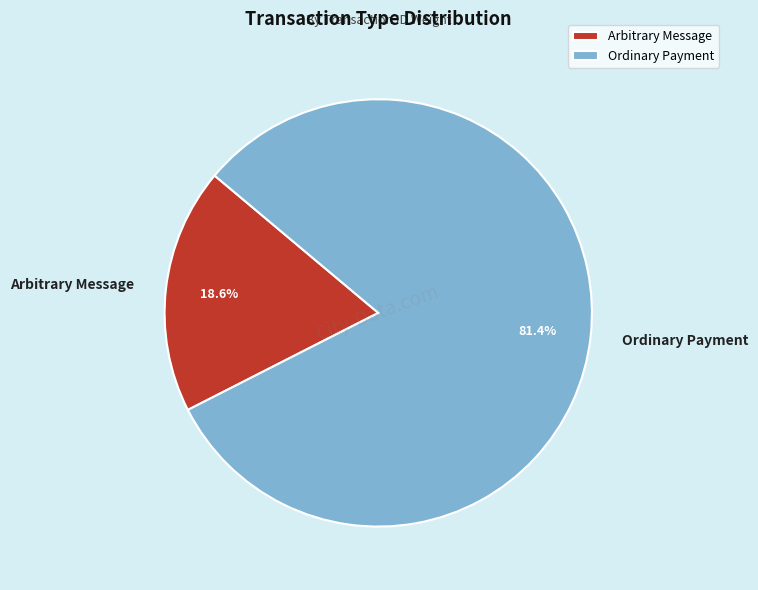

Approximately how many times larger is the value at Arbitrary Message compared to Ordinary Payment?

0.2